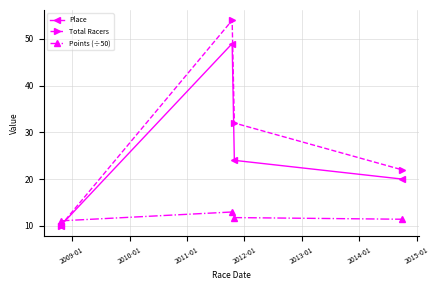

Reading left to right, extract all data points from this chart.

Place: 10.0	49.0	24.0	20.0
Total Racers: 10.0	54.0	32.0	22.0
Points (÷50): 11.0	12.9	11.7	11.4